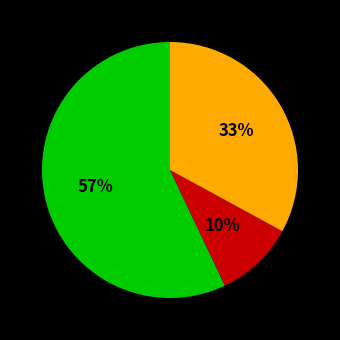

Does any single category account for the majority?

Yes